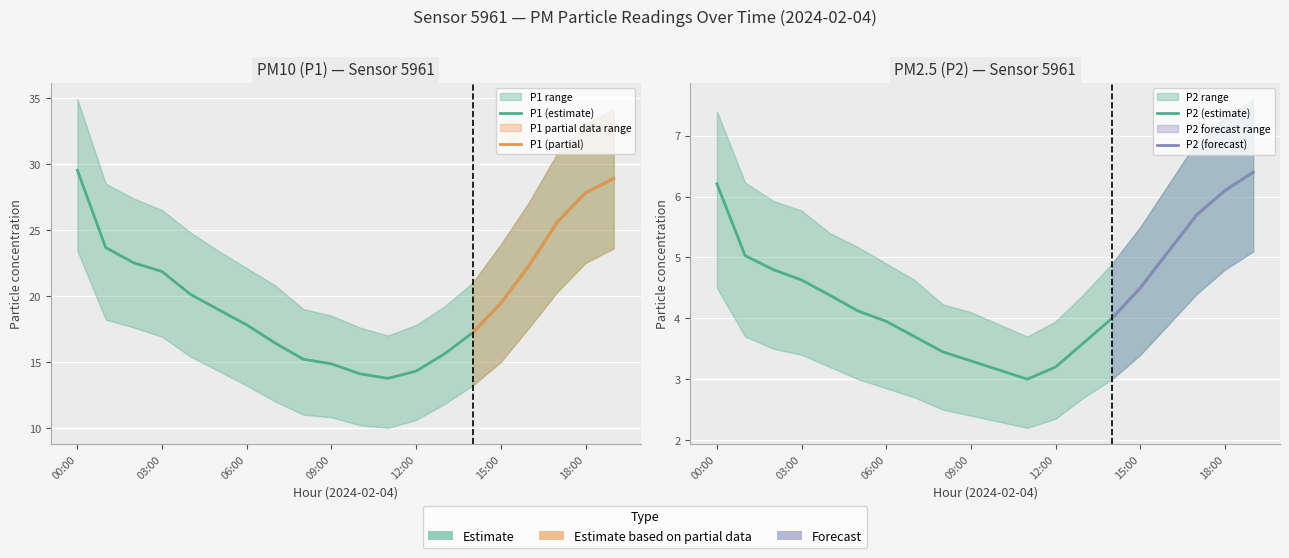

Between 10:00 and 17:00, which series saw the biggest shift?

P1_upper